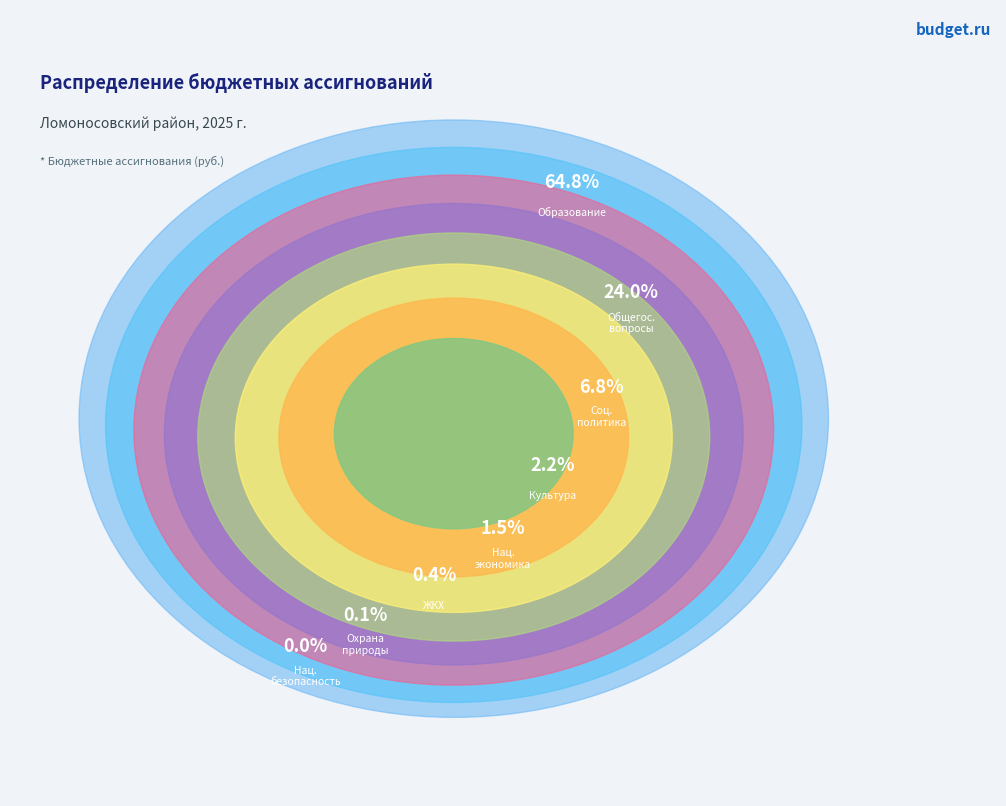

What is the change in value from ОХРАНА ОКРУЖАЮЩЕЙ СРЕДЫ to ОБРАЗОВАНИЕ?

+3313191736.7